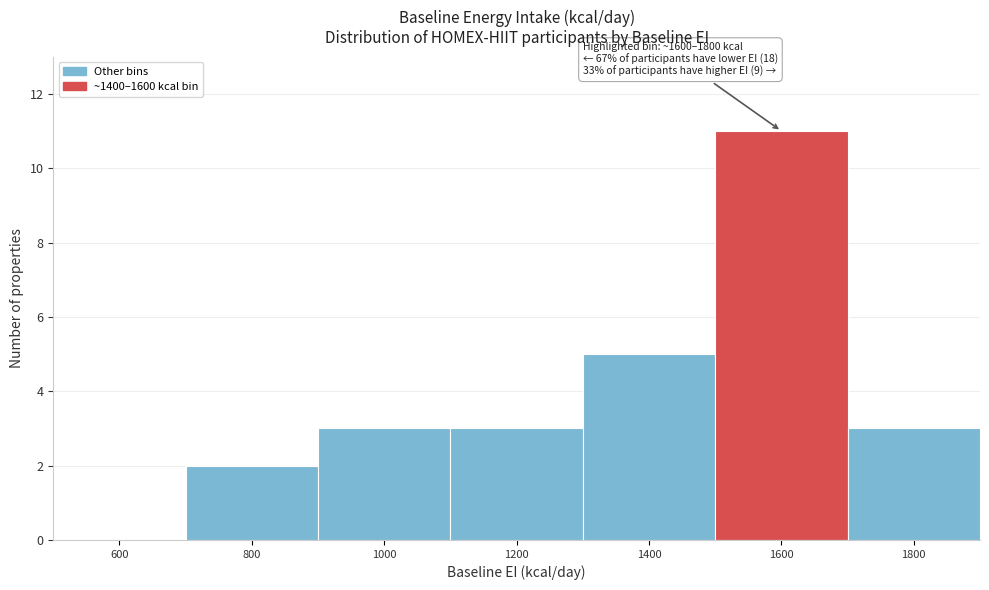

Reading left to right, list all the values displayed in this chart.

600=0	800=2	1000=3	1200=3	1400=5	1600=11	1800=3